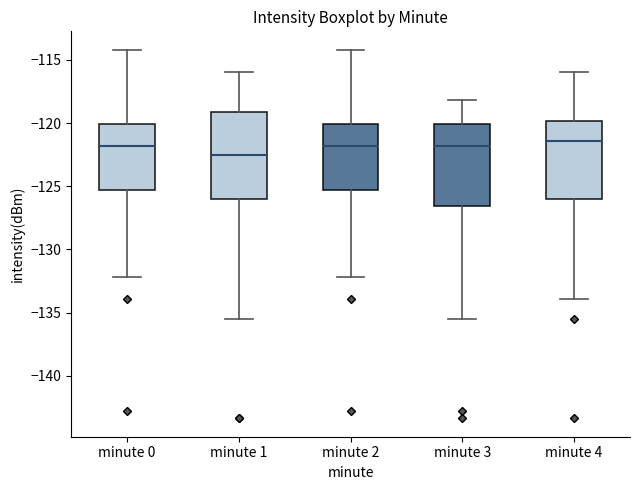

Reading left to right, read every box against the y-axis: the position of its median line, the range the box covers, and the ends of its whiskers. The values are not printed on the chart, so give them approximately, as read against the axis.

minute 0: median -122.0, box -125.5 to -120.0, whiskers -132.0 to -114.0
minute 1: median -122.5, box -126.0 to -119.0, whiskers -135.5 to -116.0
minute 2: median -122.0, box -125.5 to -120.0, whiskers -132.0 to -114.0
minute 3: median -122.0, box -126.5 to -120.0, whiskers -135.5 to -118.0
minute 4: median -121.5, box -126.0 to -120.0, whiskers -134.0 to -116.0